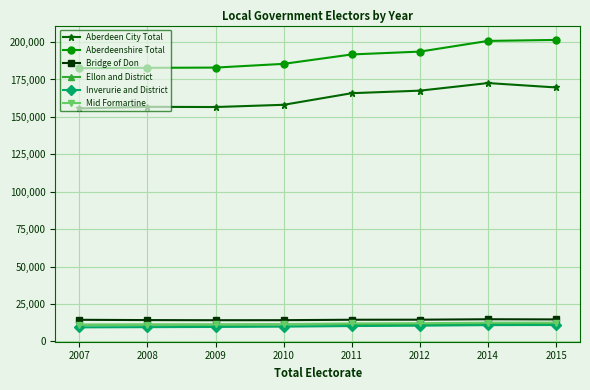

What is the value of the Ellon and District point at the 2nd from the left?

11136